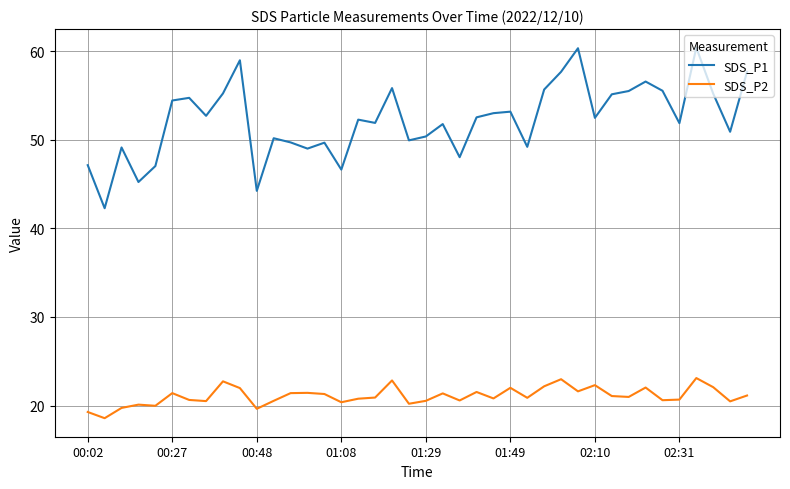

At how many categories does at least one series exceed 20?

40